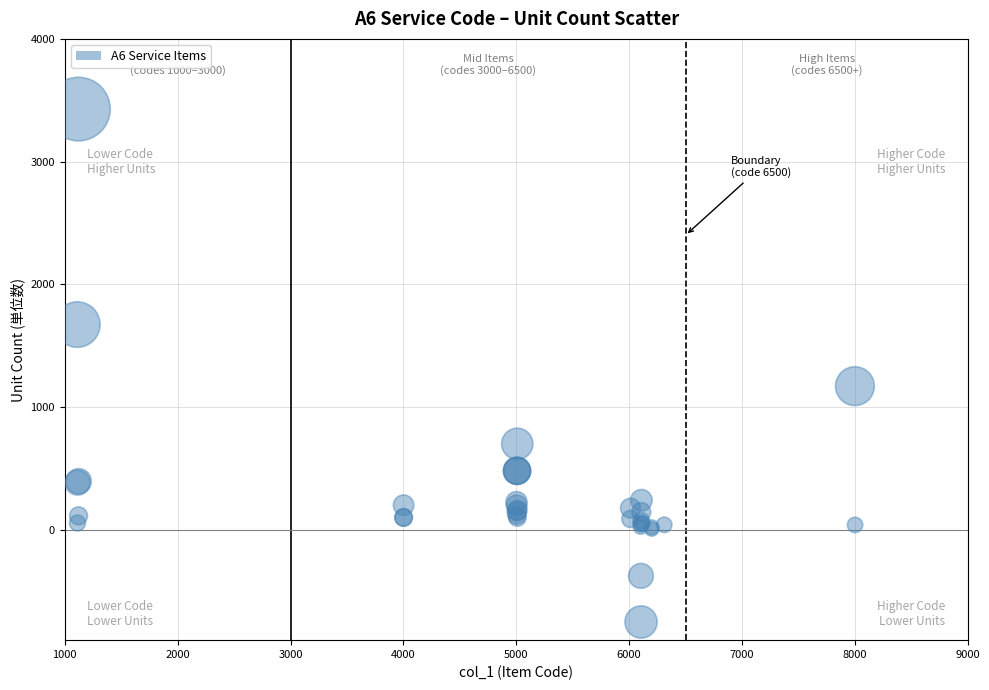

What Y value in the scatter plot is closest to 1338?

1170